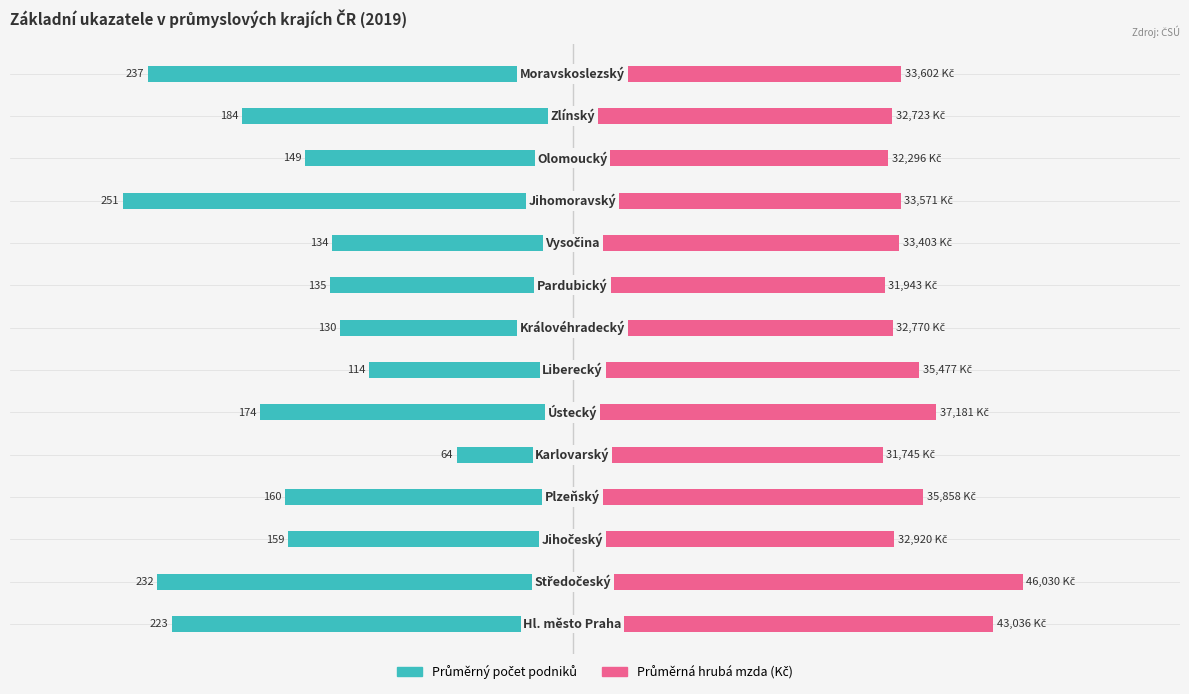

What is the difference between the Průměrný počet podniků values at 5 and 11?

25.1